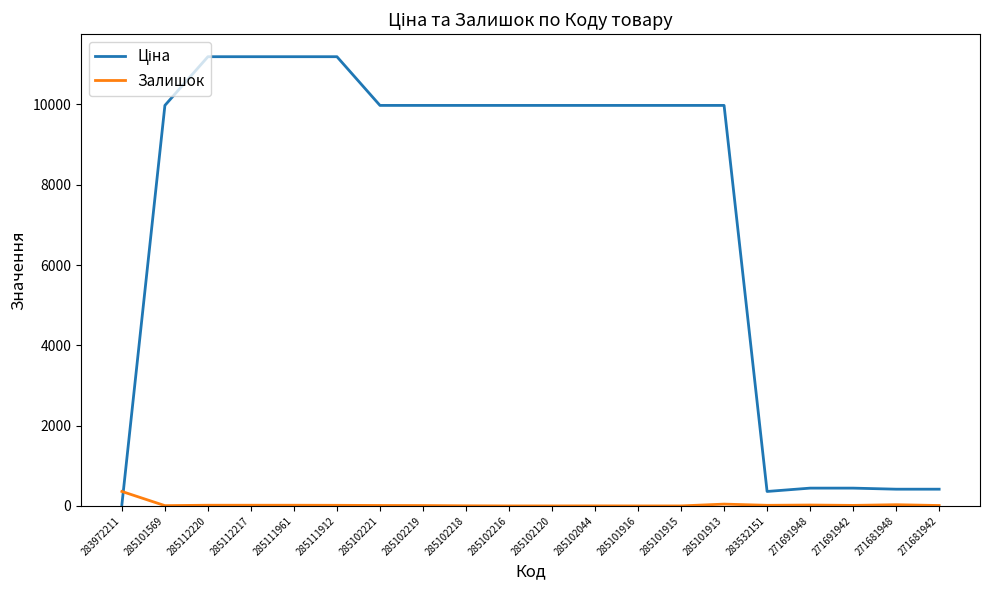

What is the spread (max minus min) of values at 285101916?

9975.0